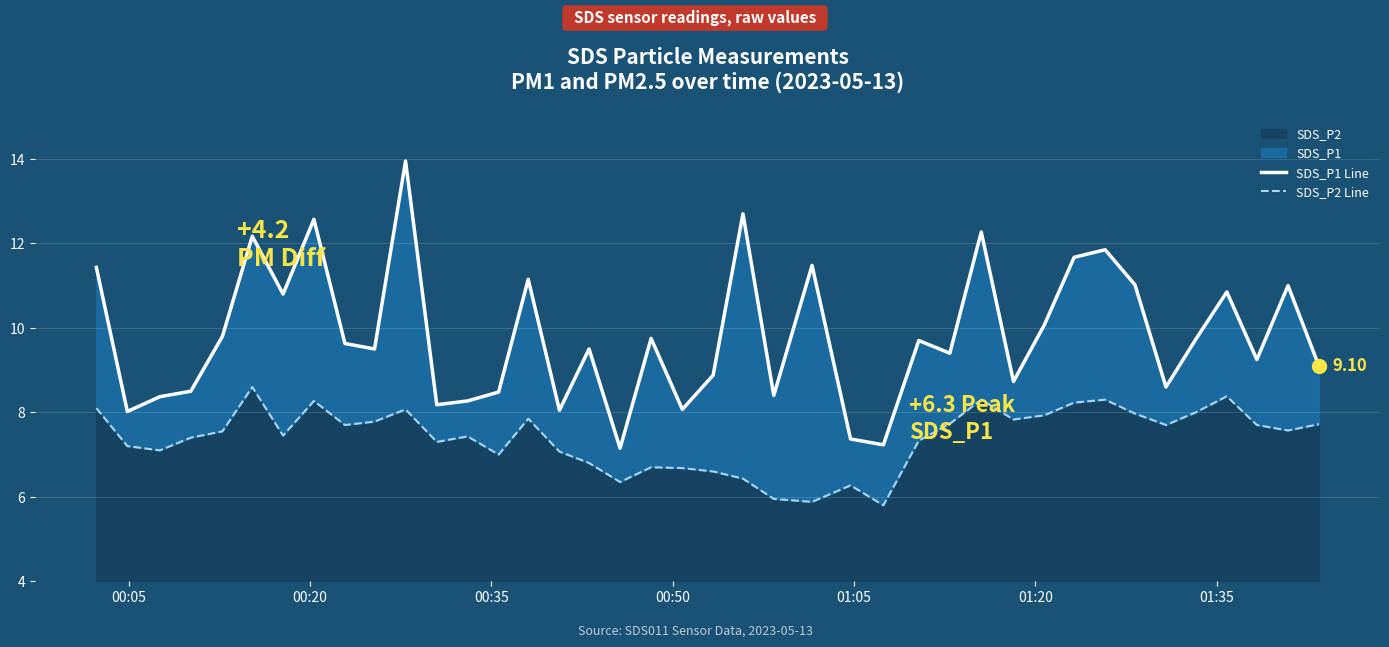

What is the smallest value displayed?

5.8